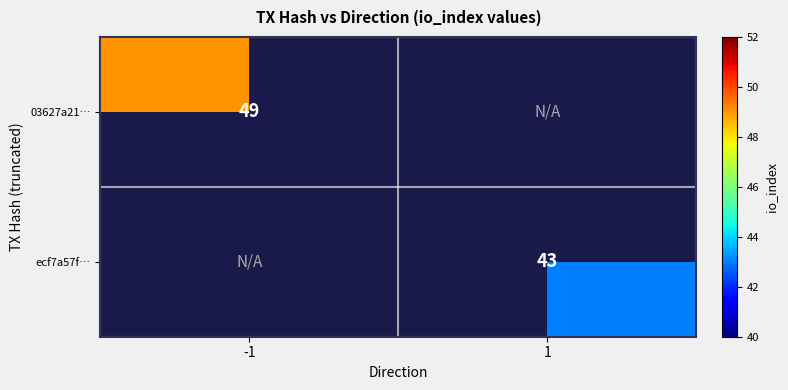

True or false: ecf7a57f… has a value of 43 at 1.

True